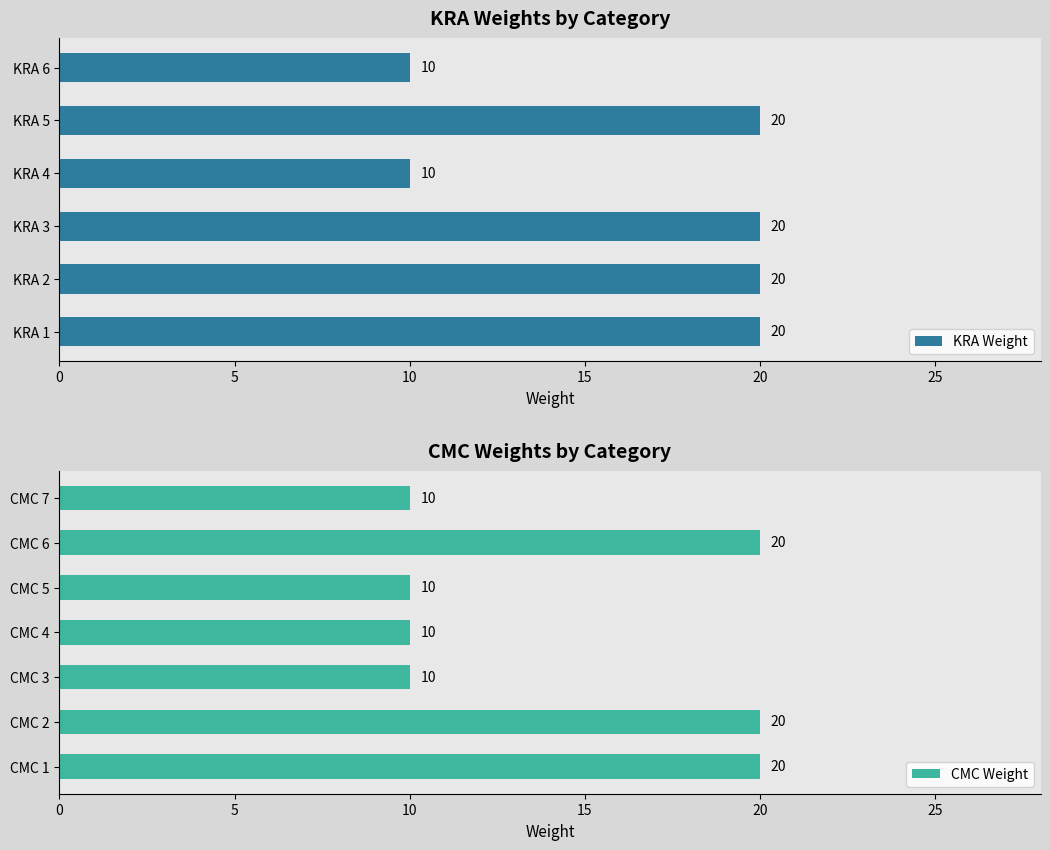

How many distinct data groups are displayed?

2